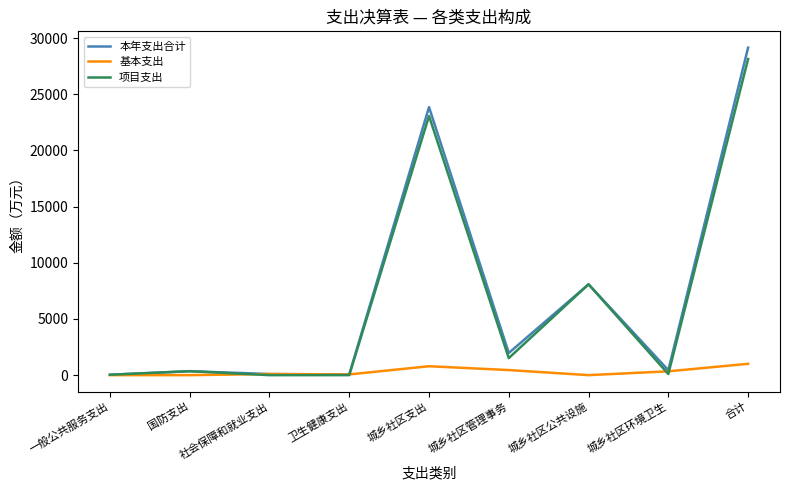

Is the value of 项目支出 at 国防支出 greater than the value of 本年支出合计 at 城乡社区支出?

No